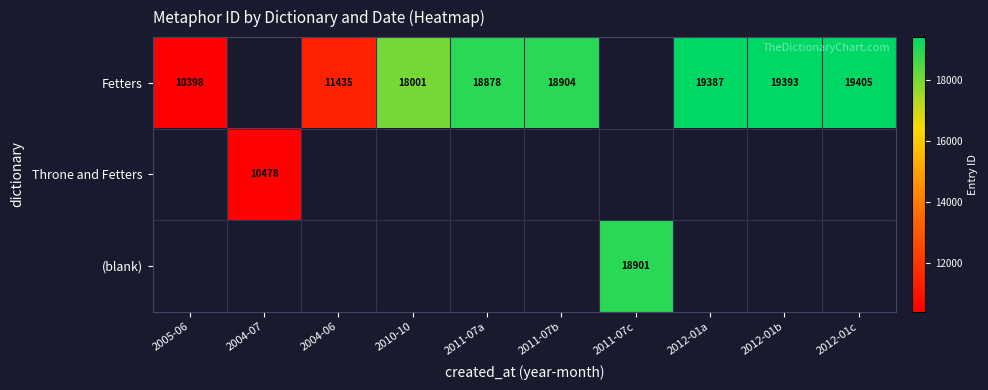

What is the sum of the Fetters values at 2012-01c and 2005-06?

29803